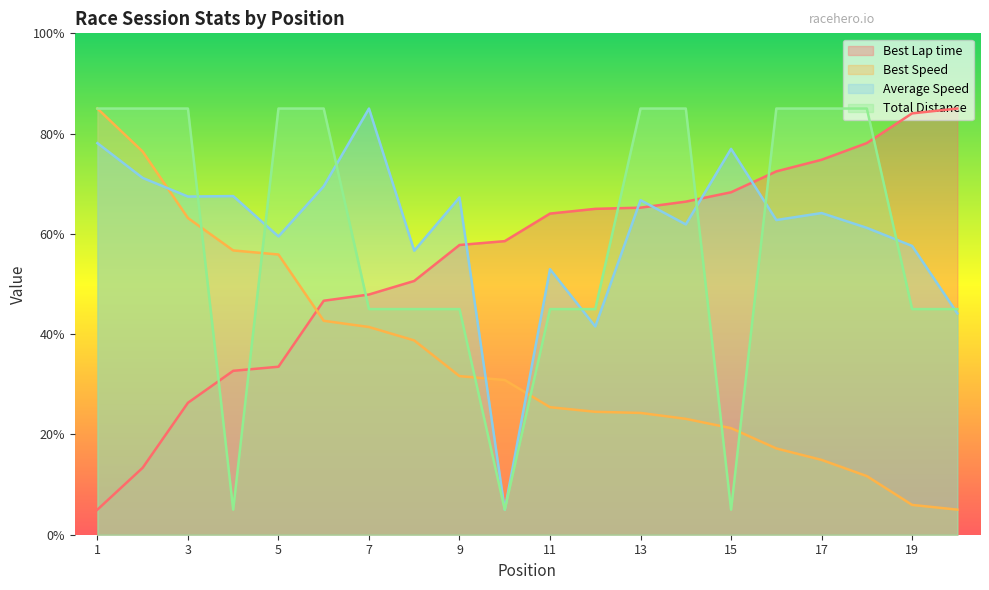

Does the chart display data point markers on the line(s)?

No